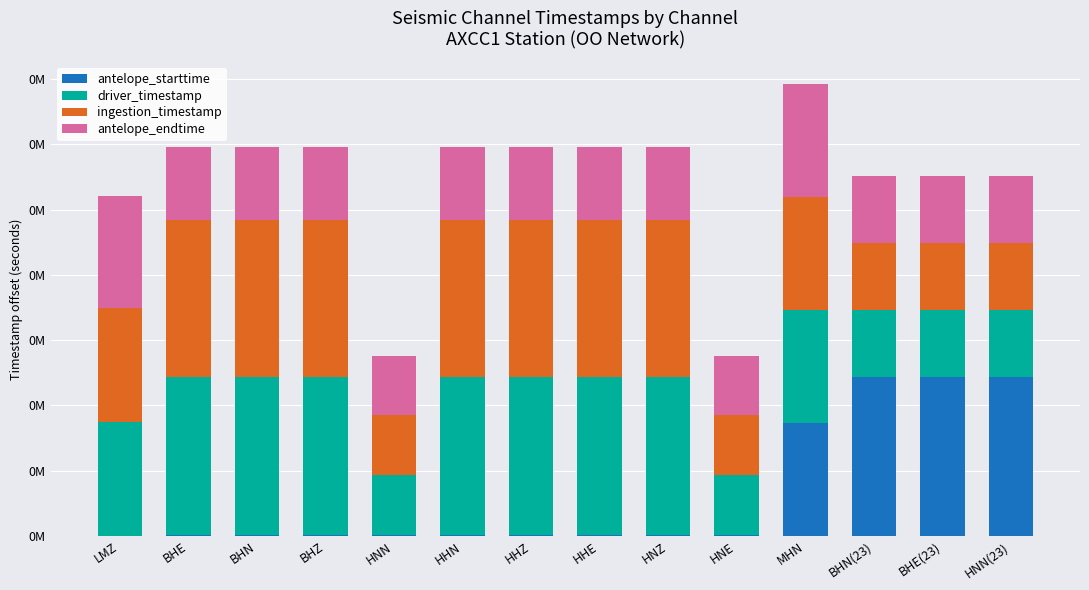

Are the bars horizontal?

No